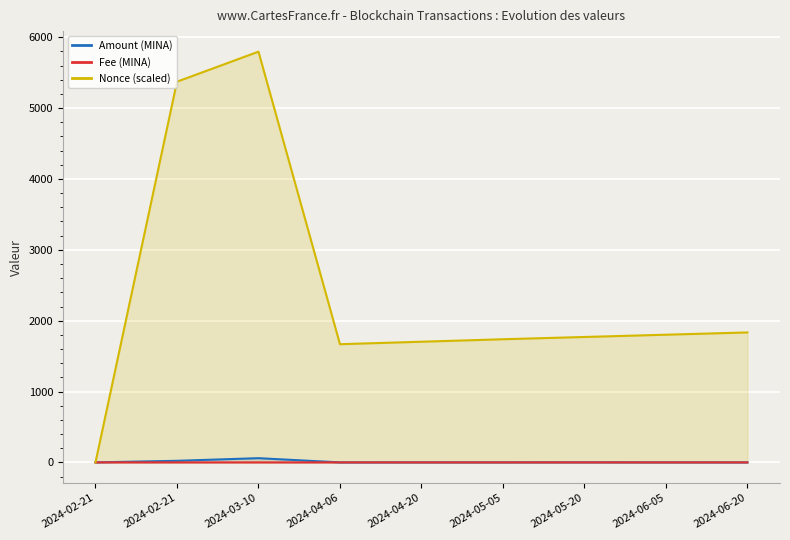

Reading left to right, transcribe all the data shown in this chart.

Amount (MINA): 2024-02-21=0.0	2024-02-21=22.5	2024-03-10=59.5	2024-04-06=0.1	2024-04-20=0.4	2024-05-05=0.6	2024-05-20=1.1	2024-06-05=0.5	2024-06-20=0.1
Fee (MINA): 2024-02-21=0.0	2024-02-21=0.2	2024-03-10=0.2	2024-04-06=0.0	2024-04-20=0.0	2024-05-05=0.0	2024-05-20=0.0	2024-06-05=0.0	2024-06-20=0.0
Nonce (scaled): 2024-02-21=0.0	2024-02-21=5373.0	2024-03-10=5797.0	2024-04-06=1668.0	2024-04-20=1703.0	2024-05-05=1738.0	2024-05-20=1770.0	2024-06-05=1802.0	2024-06-20=1834.0